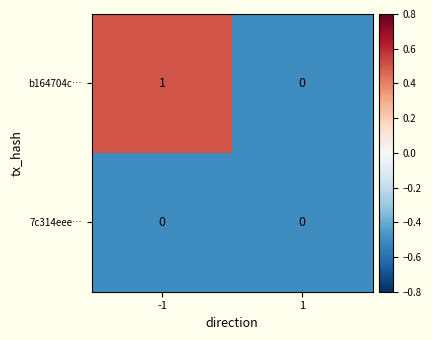

Between -1 and 1, which series saw the biggest shift?

b164704c…